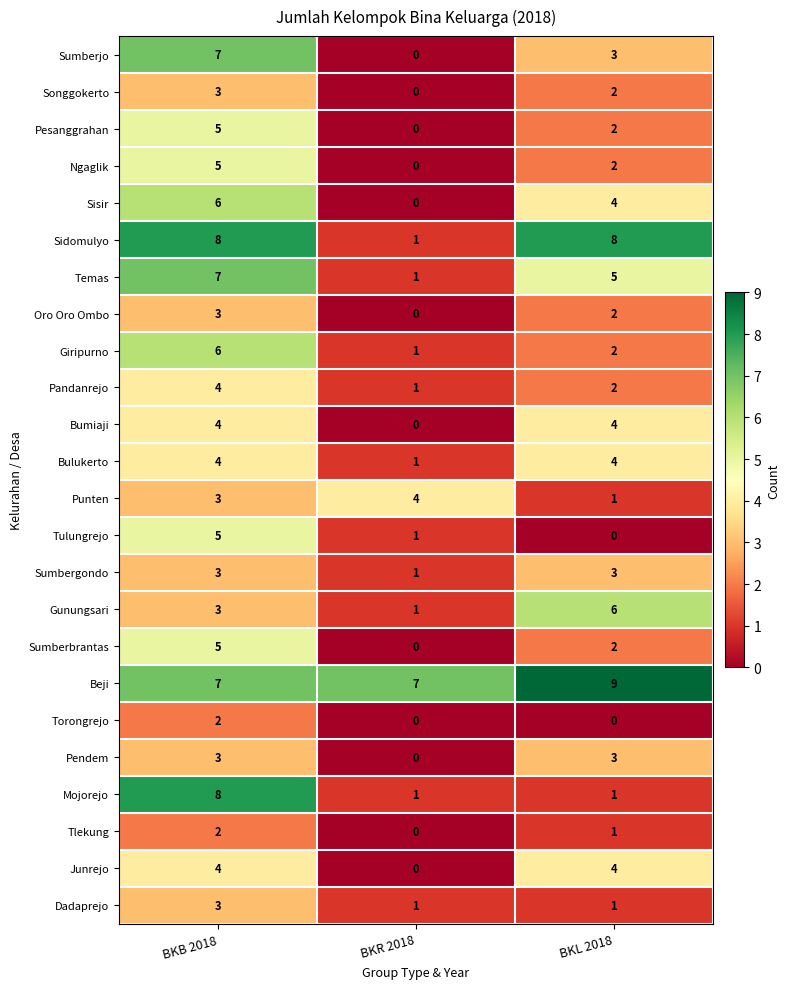

Which series changed the most between BKR 2018 and BKL 2018?

Sidomulyo